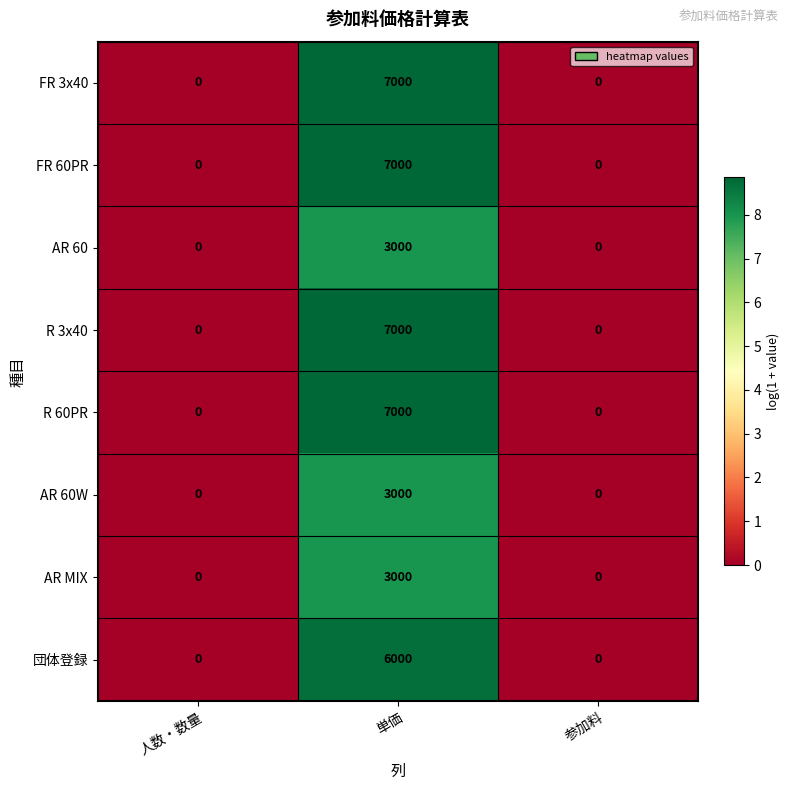

How many series are shown in this chart?

8